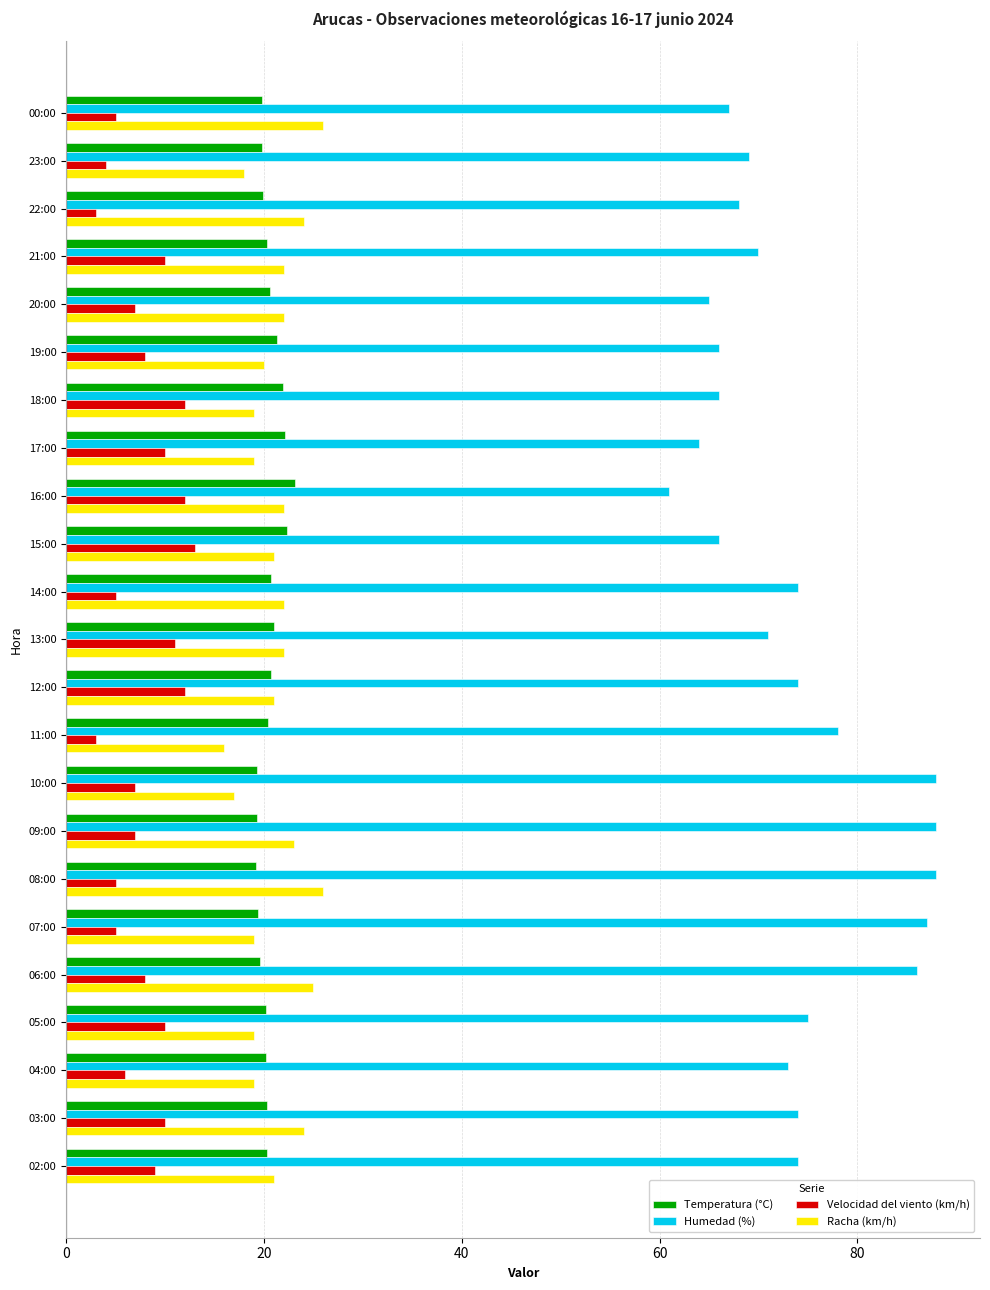

What is the difference between the Humedad (%) values at 04:00 and 05:00?

2.0